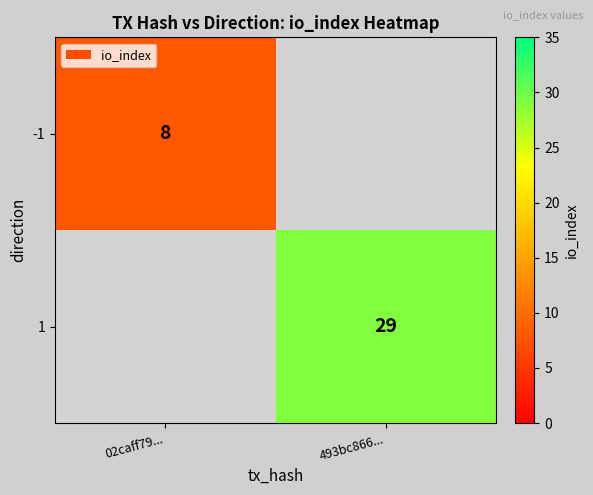

Is it true that 1 equals 20 at 493bc866...?

False